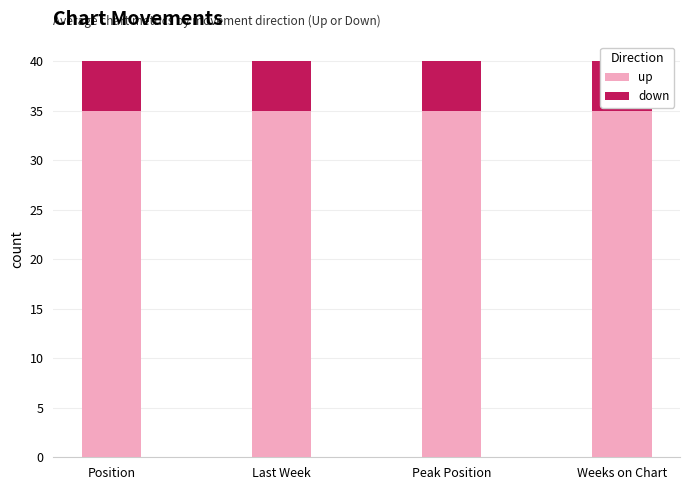

List the series in order of their peak value, lowest first.

down, up